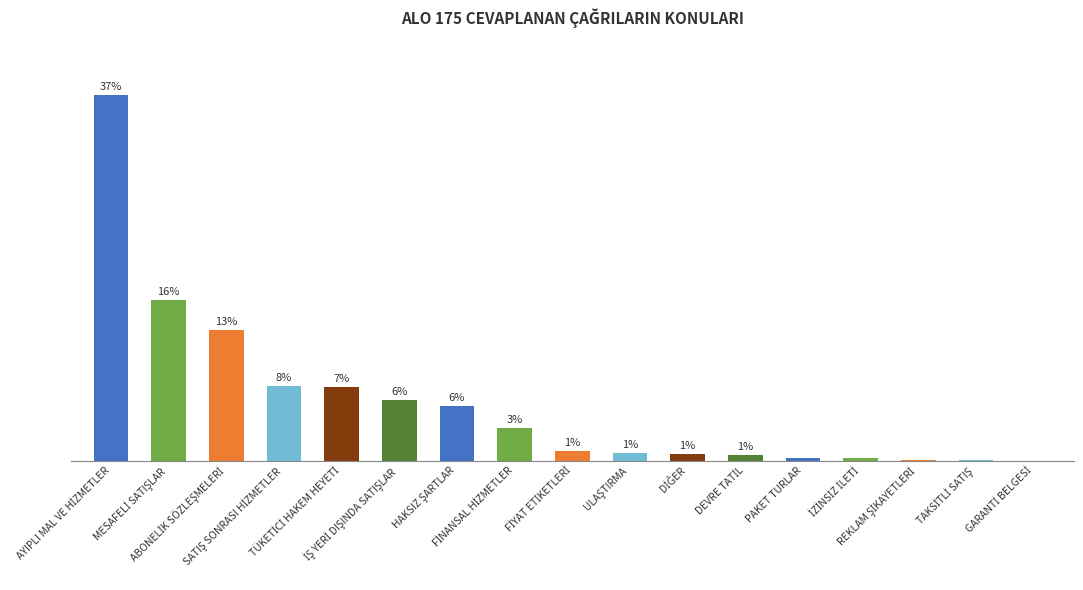

Reading right to left, extract all data points from this chart.

0.0	0.1	0.1	0.2	0.2	0.6	0.6	0.8	1.0	3.3	5.5	6.2	7.5	7.5	13.2	16.3	36.9